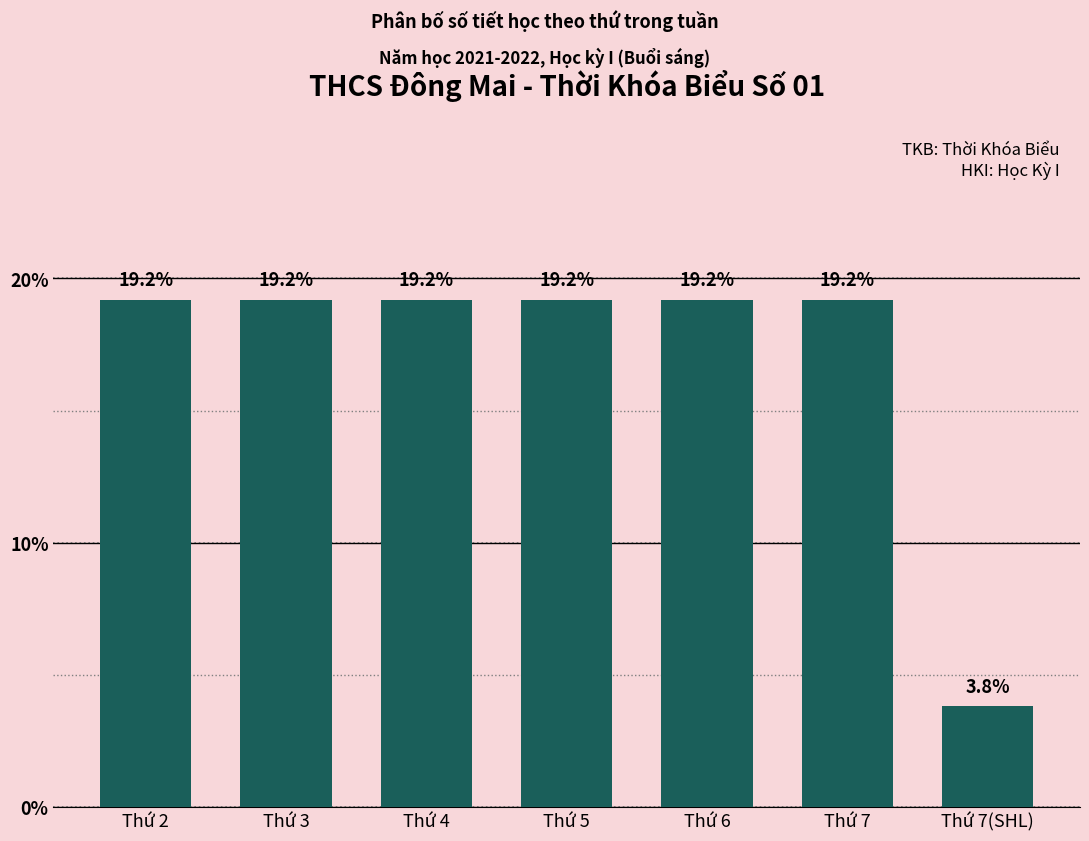

Reading left to right, list all the values displayed in this chart.

19.2	19.2	19.2	19.2	19.2	19.2	3.8